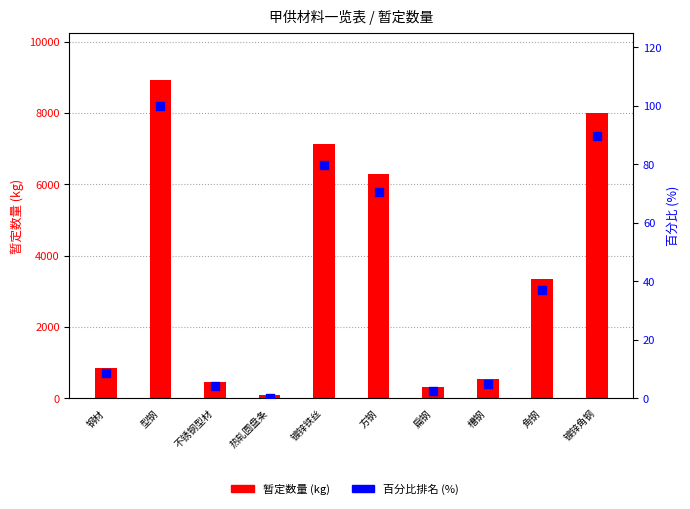

What are all the series names shown in the legend?

暂定数量 (kg), 百分比排名 (%)